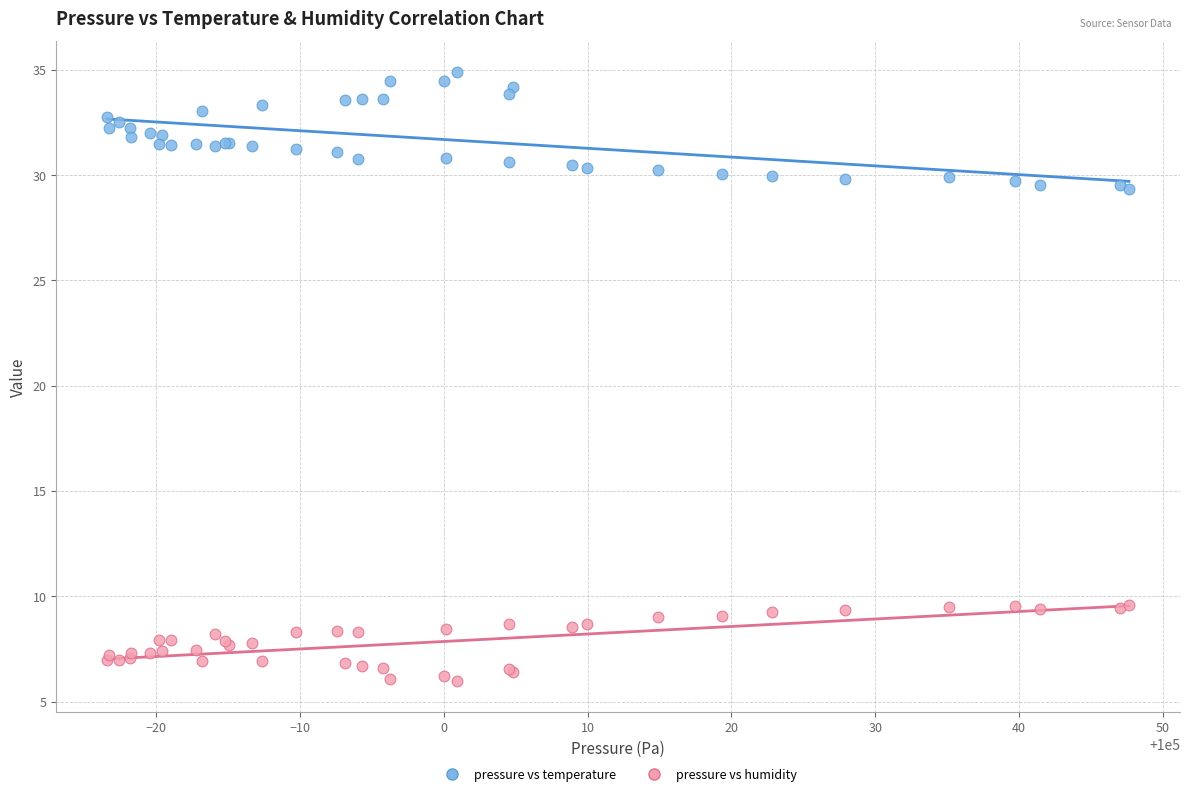

Which series contains the highest Y value?

pressure vs temperature